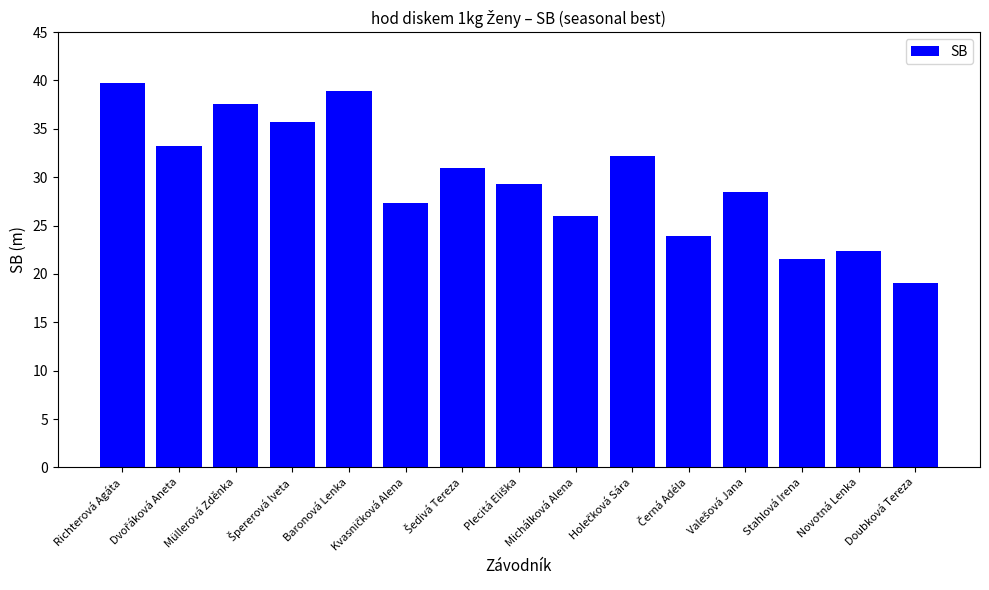

What is the approximate value at Baronová Lenka?

38.9